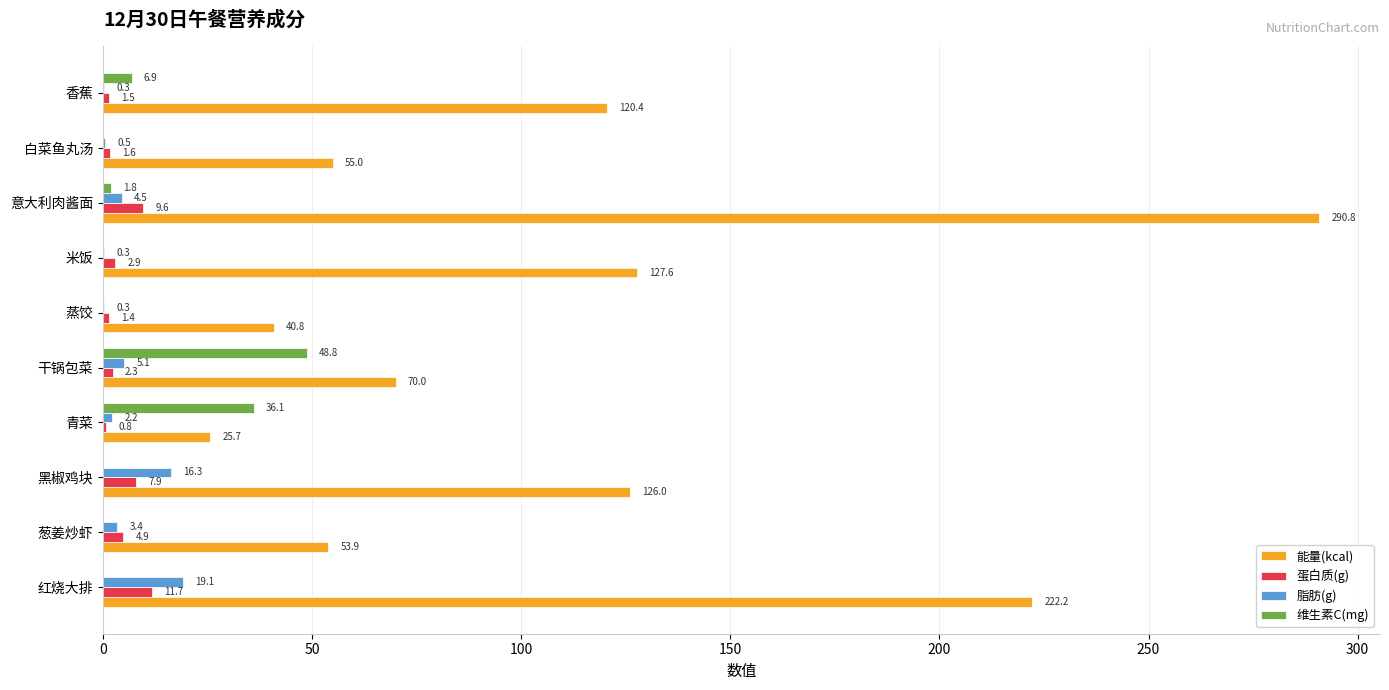

The value of 维生素C(mg) at 青菜 is 61.6. True or false?

False